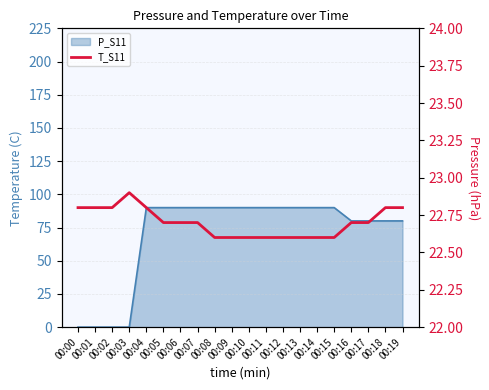

How many lines are shown in the chart?

1